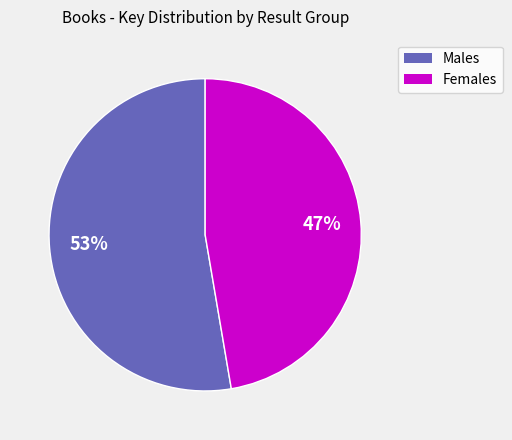

To the nearest percent, what is the average slice percentage?

50%